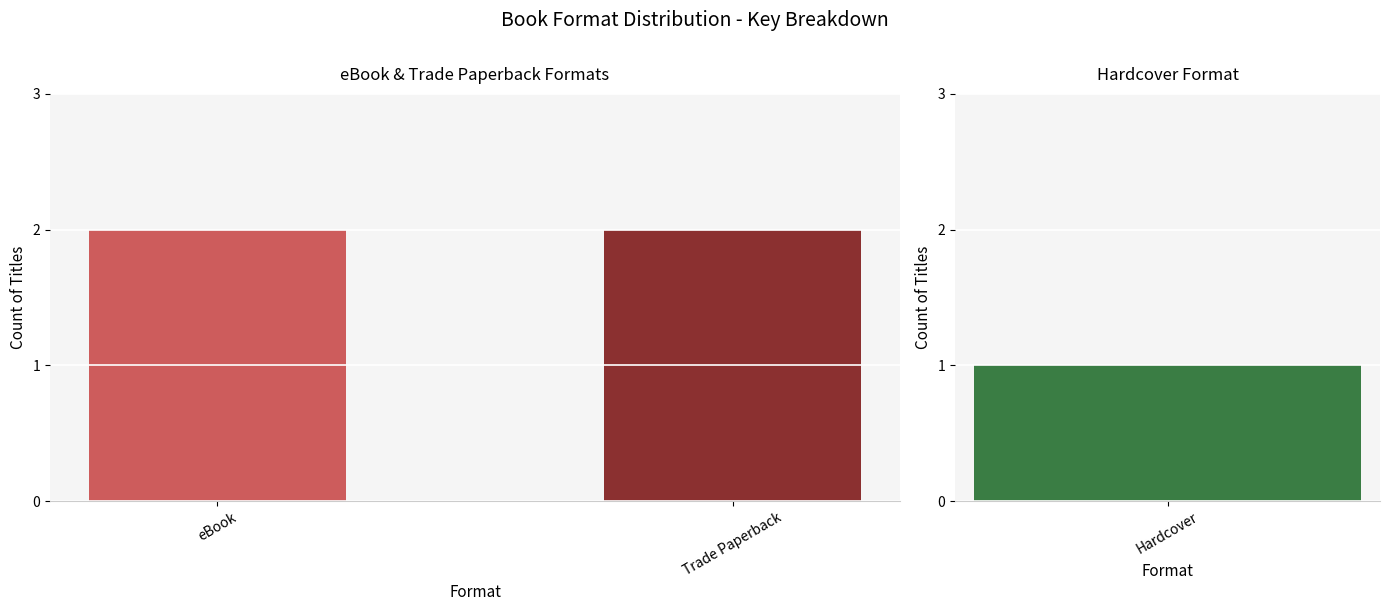

What is the smallest value displayed?

1